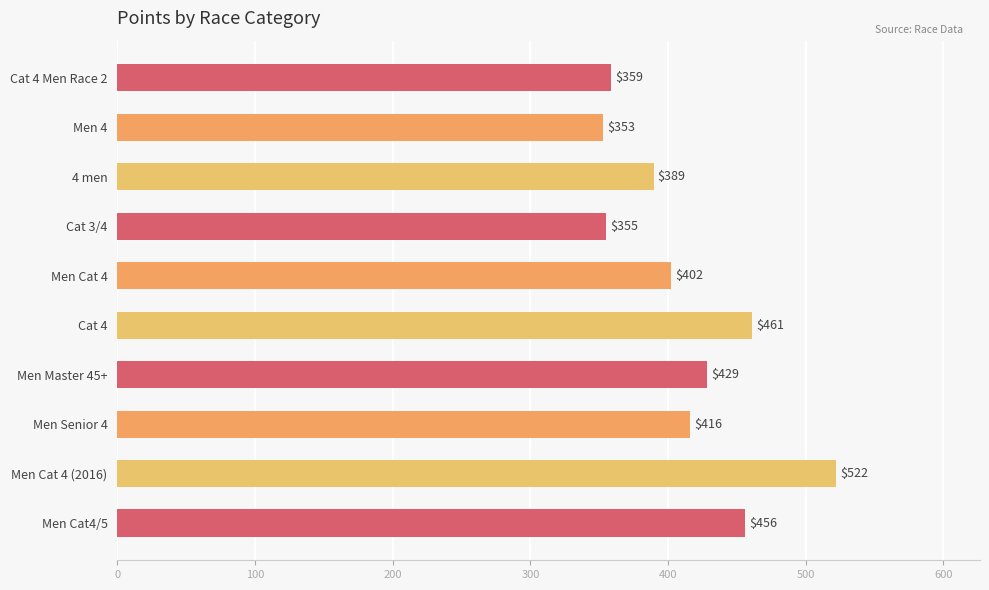

What is the average value?

414.2